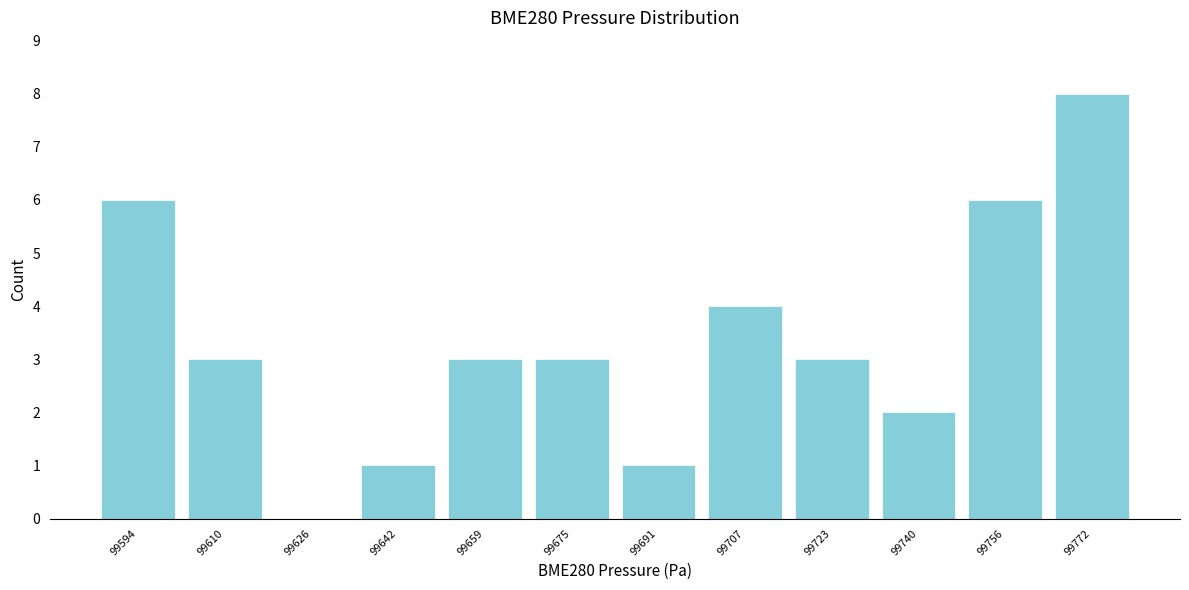

Reading left to right, what are all the values shown in this chart?

99594=6	99610=3	99626=0	99642=1	99659=3	99675=3	99691=1	99707=4	99723=3	99740=2	99756=6	99772=8